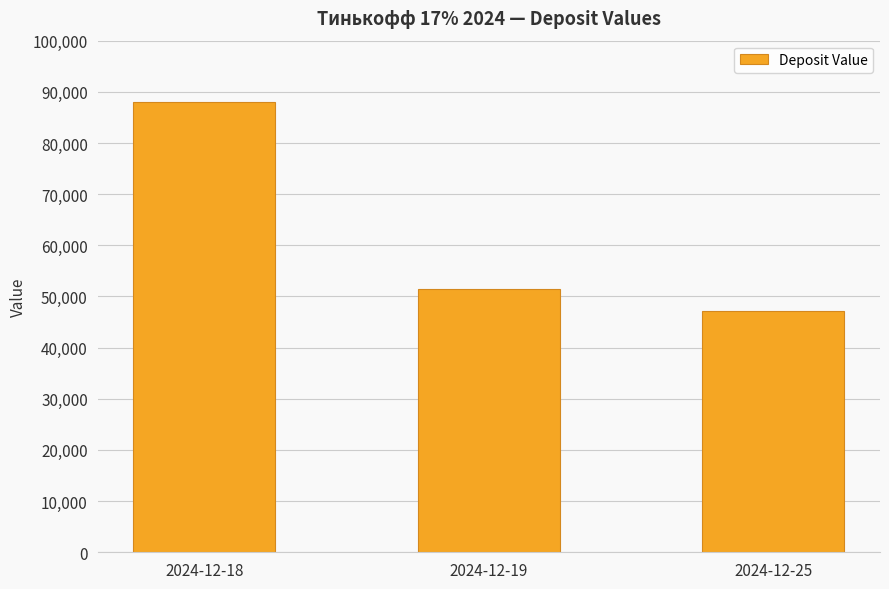

What is the change in value from 2024-12-18 to 2024-12-25?

-40935